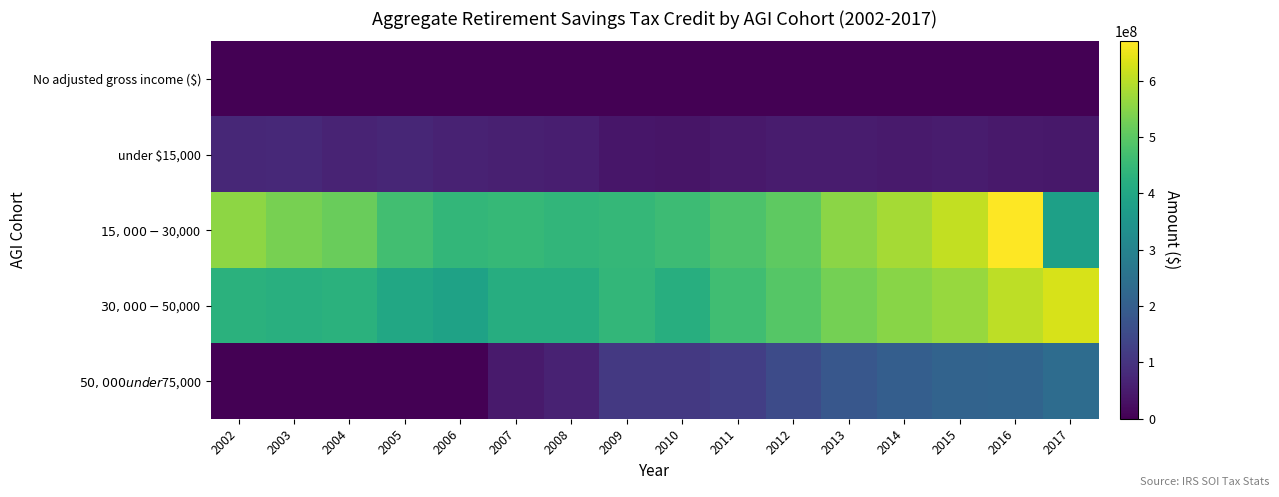

What is the greatest value displayed?

670048000